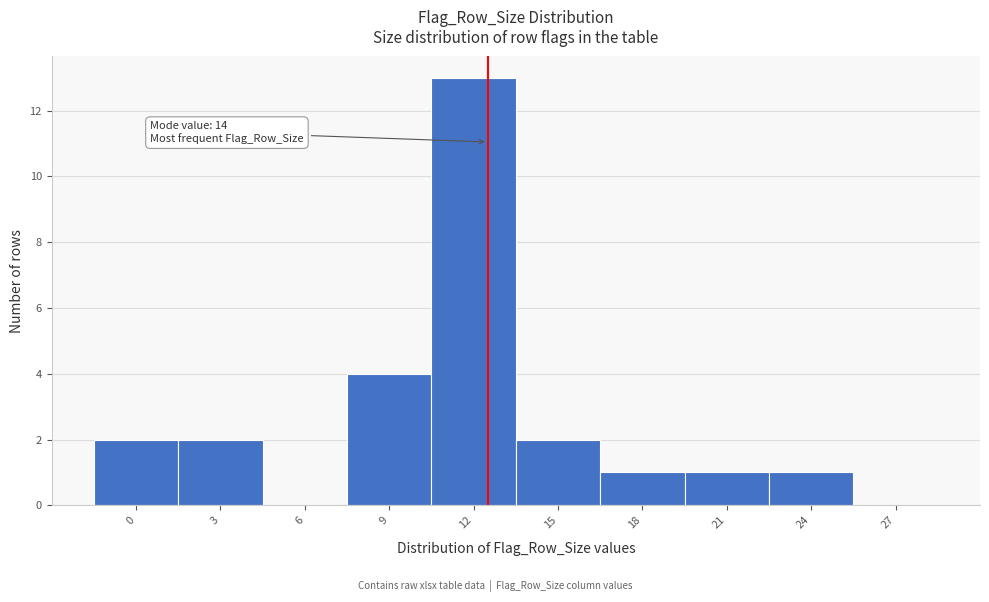

The chart shows a value of 0 at 6. True or false?

True